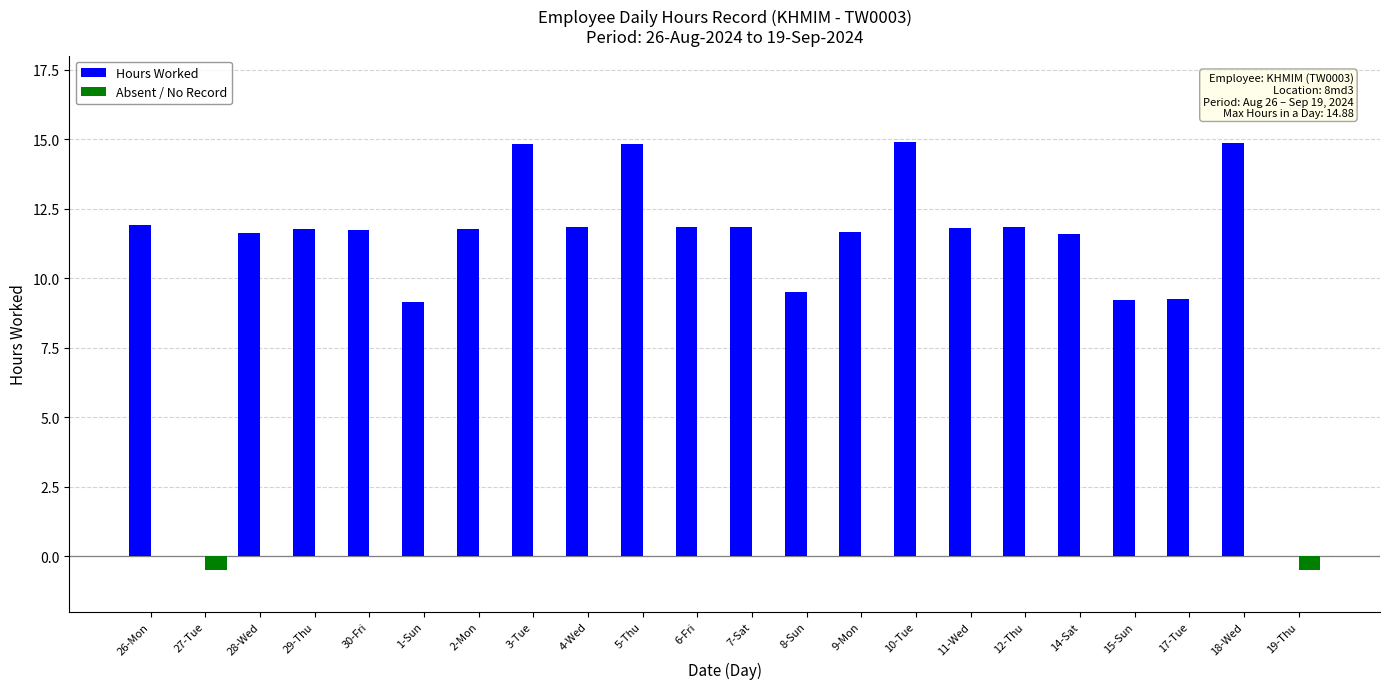

How many categories are shown in the chart?

22